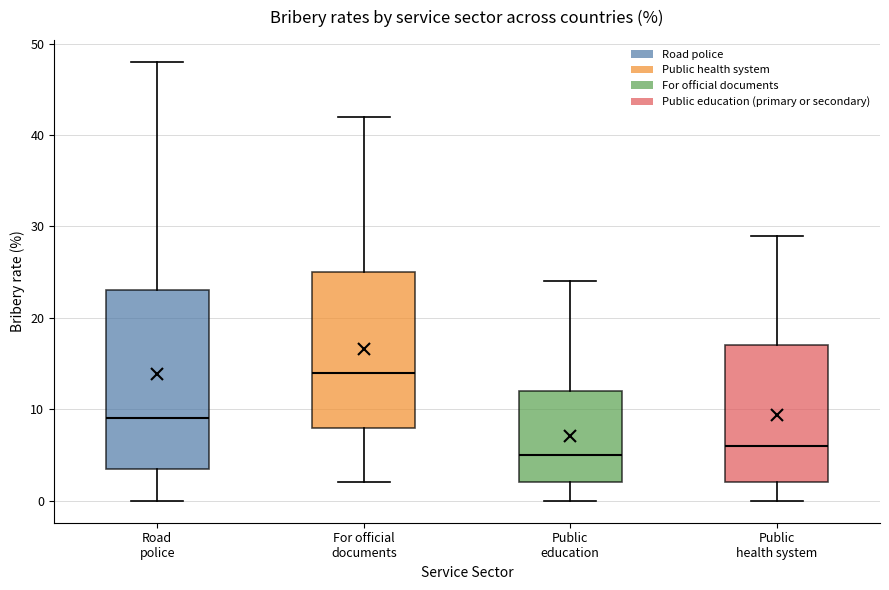

Comparing the boxes themselves (not the whiskers), which one is the tallest?

Road police